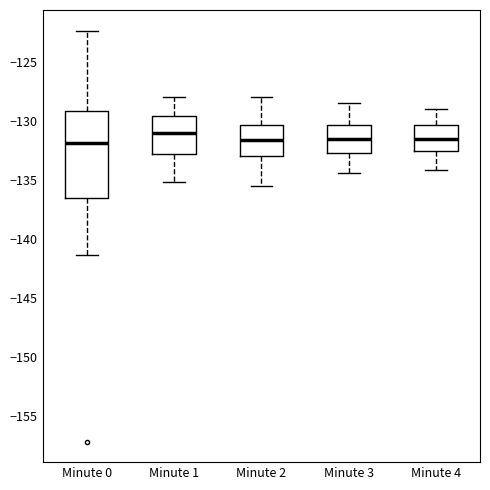

Reading left to right, read every box against the y-axis: the position of its median line, the range the box covers, and the ends of its whiskers. The values are not printed on the chart, so give them approximately, as read against the axis.

Minute 0: median -132.0, box -136.5 to -129.0, whiskers -141.5 to -122.5
Minute 1: median -131.0, box -133.0 to -129.5, whiskers -135.0 to -128.0
Minute 2: median -131.5, box -133.0 to -130.5, whiskers -135.5 to -128.0
Minute 3: median -131.5, box -132.5 to -130.5, whiskers -134.5 to -128.5
Minute 4: median -131.5, box -132.5 to -130.5, whiskers -134.0 to -129.0